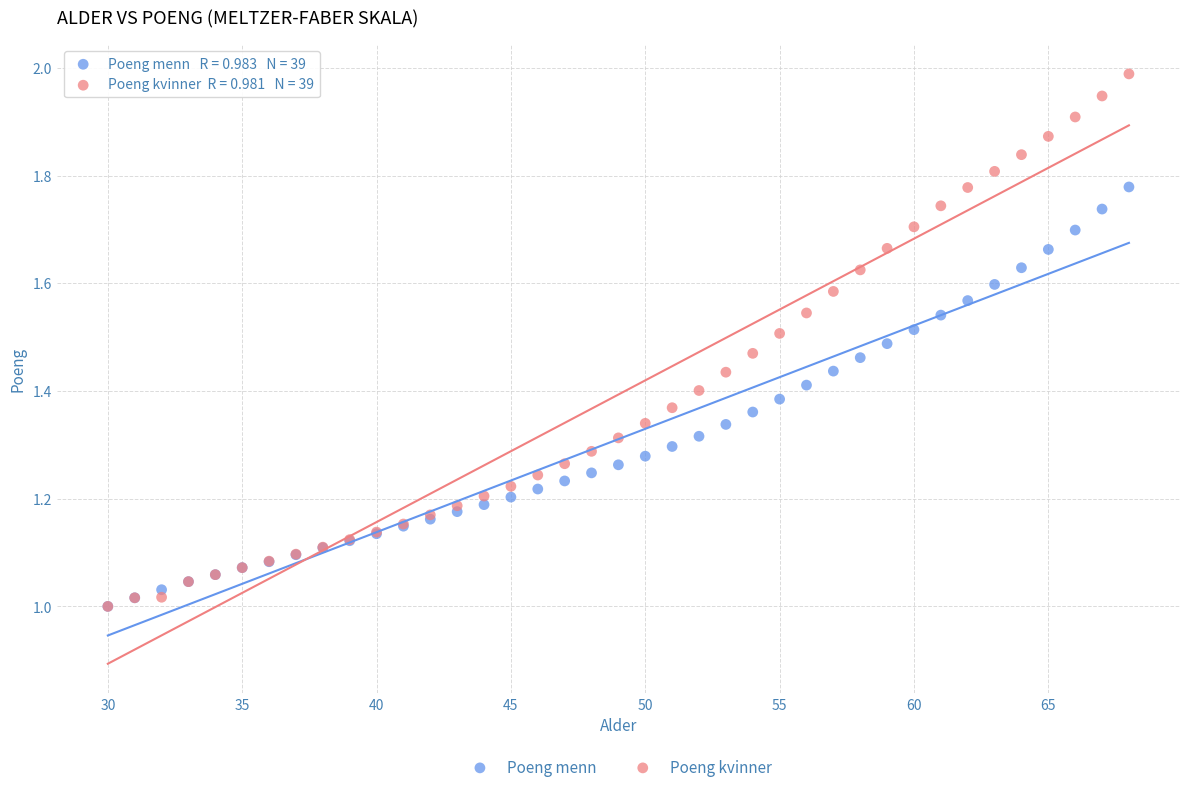

What are all the series names shown in the legend?

Poeng menn, Poeng kvinner